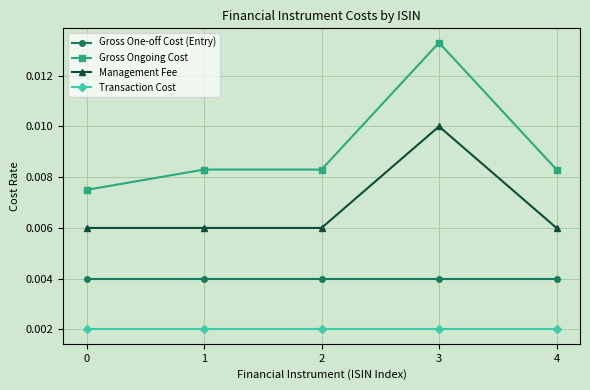

True or false: Management Fee has more than 0 points higher than both neighbors.

True